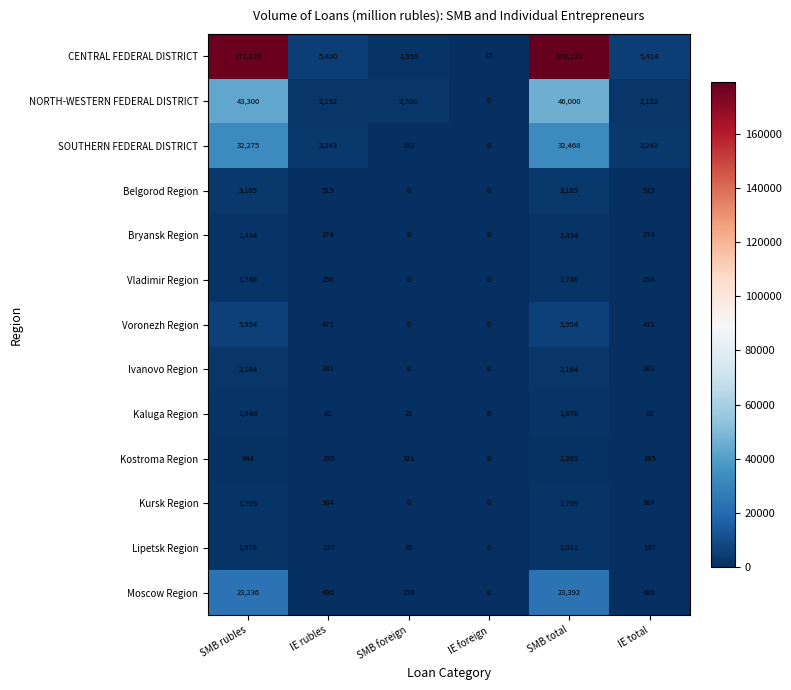

The Lipetsk Region series shows 137 at IE total. True or false?

True